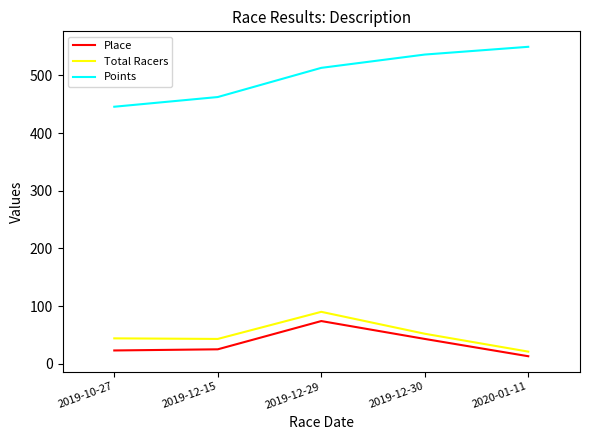

Is it true that Place equals 13.8 at 2019-12-30?

False